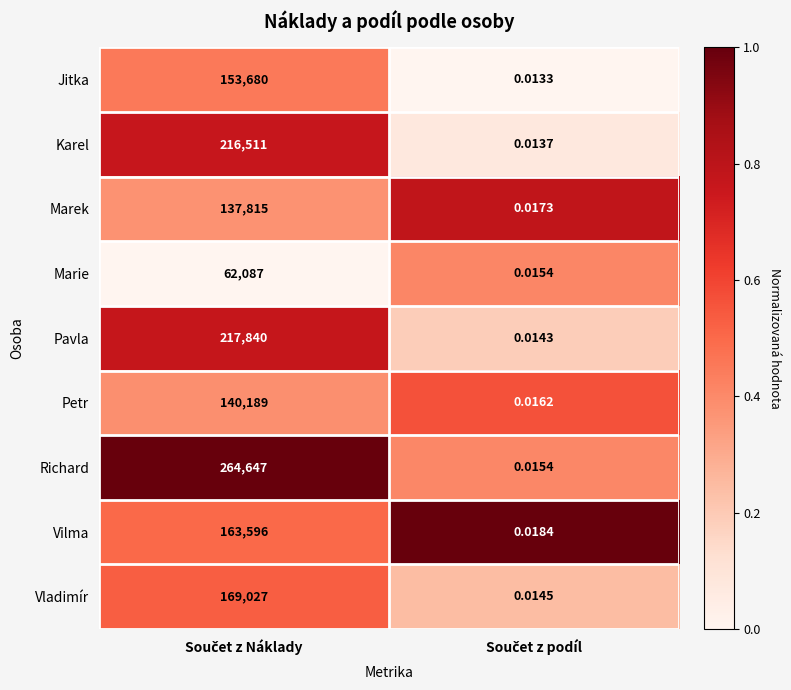

List the series in order of their peak value, highest first.

Richard, Pavla, Karel, Vladimír, Vilma, Jitka, Petr, Marek, Marie